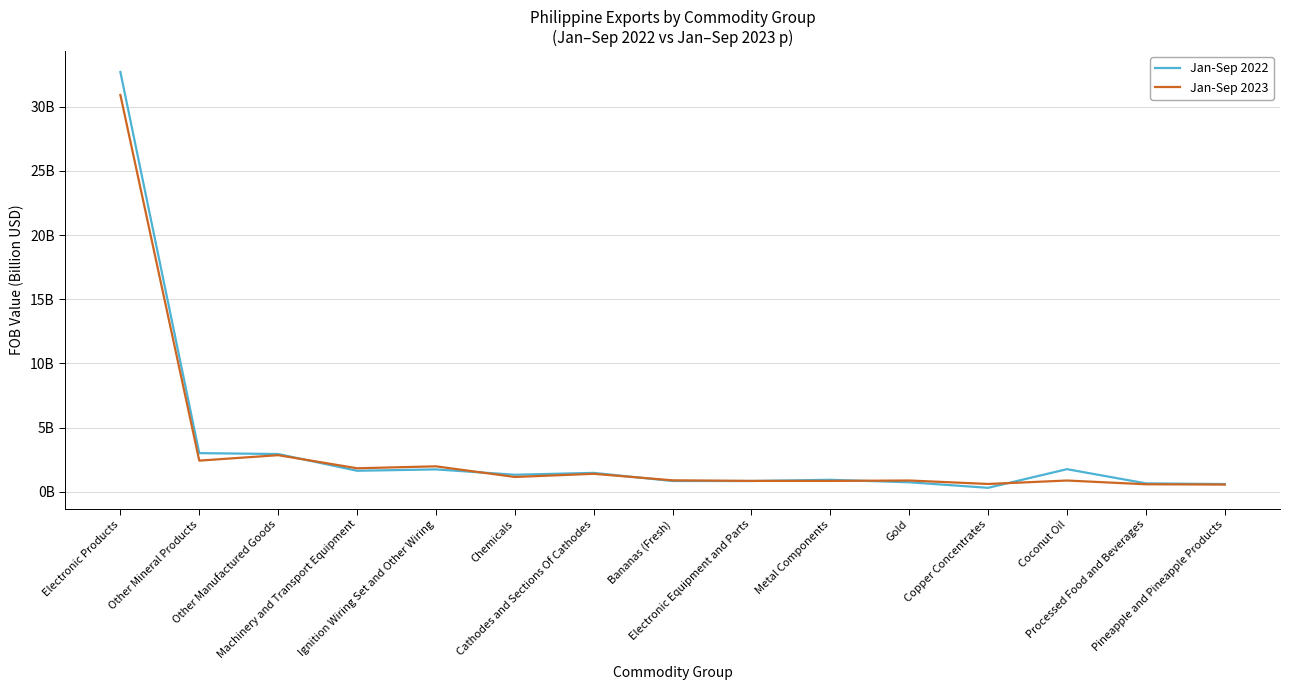

Is the value of Jan-Sep 2023 at Bananas (Fresh) greater than the value of Jan-Sep 2022 at Processed Food and Beverages?

Yes